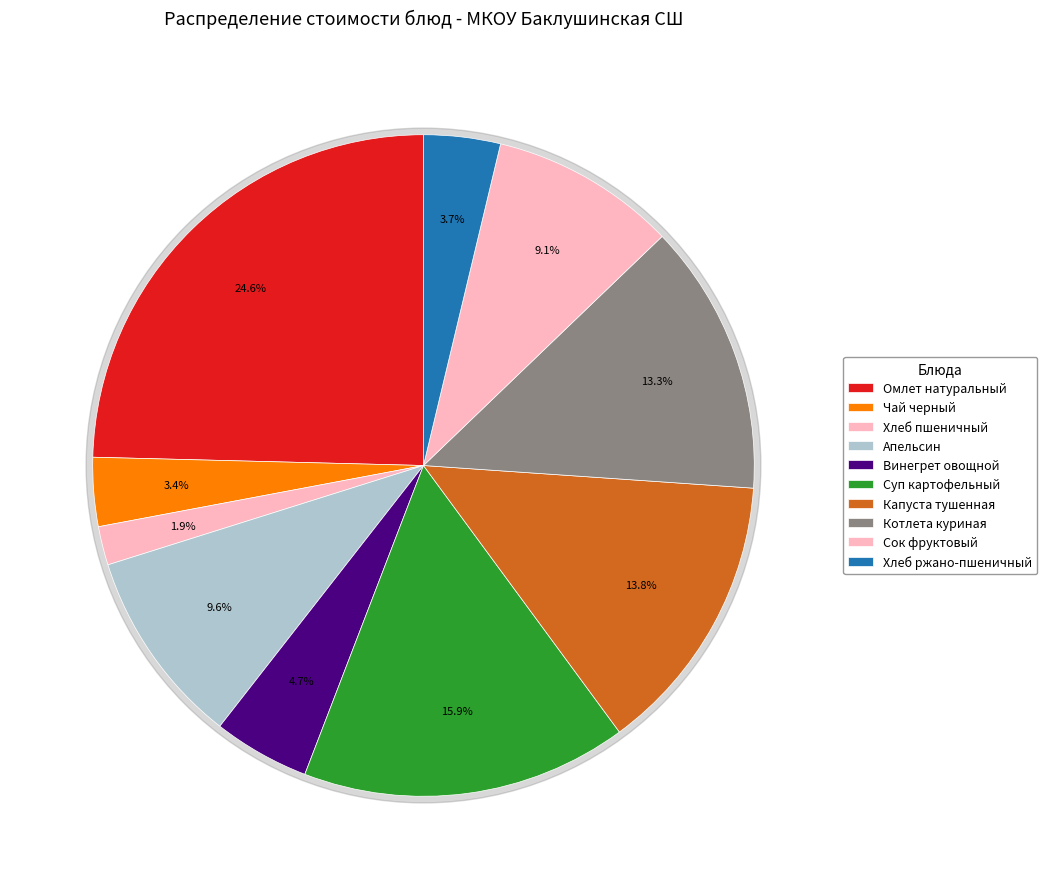

How much of the chart is everything except Капуста тушенная?

86.2%